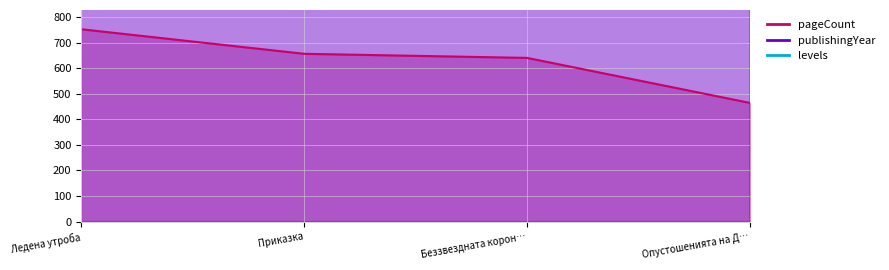

Reading left to right, extract all data points from this chart.

pageCount: 752	656	640	464
publishingYear: 2023	2022	2022	2021